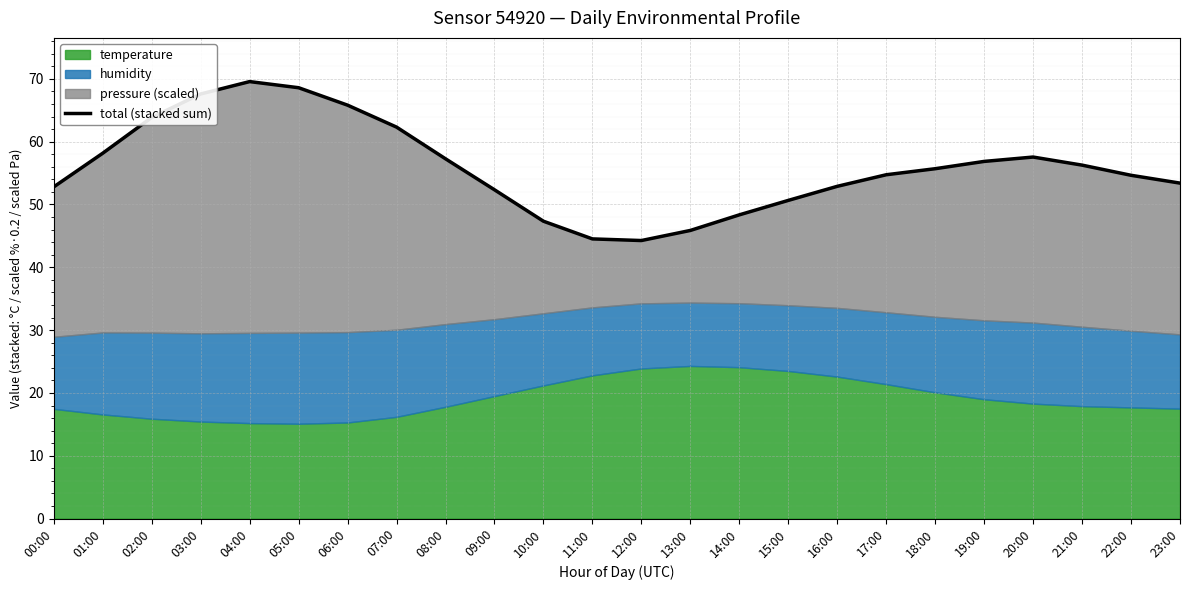

What is the difference between the maximum and second lowest values?

25.0